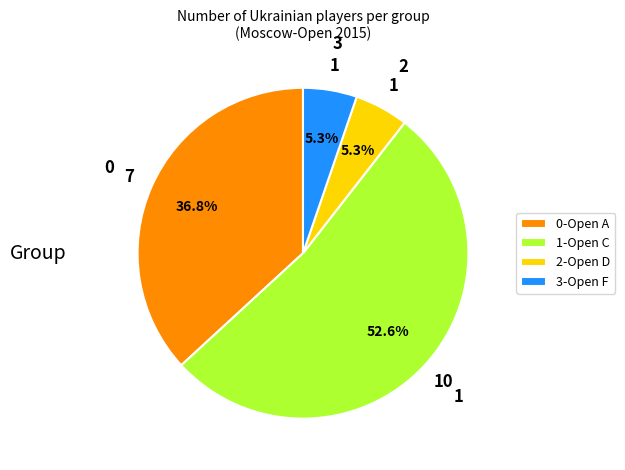

Between 3-Open F and 1-Open C, which is larger?

1-Open C